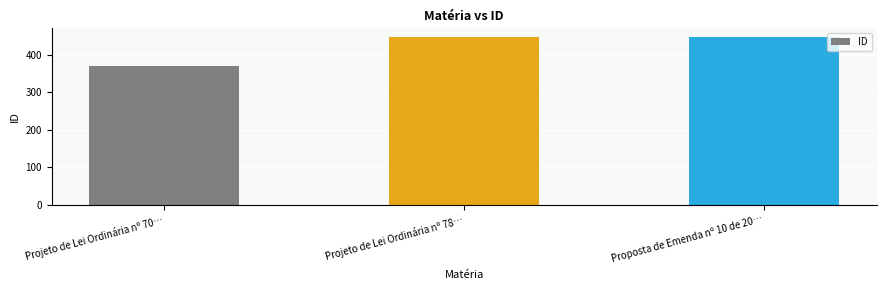

Count the number of data series in this chart.

1